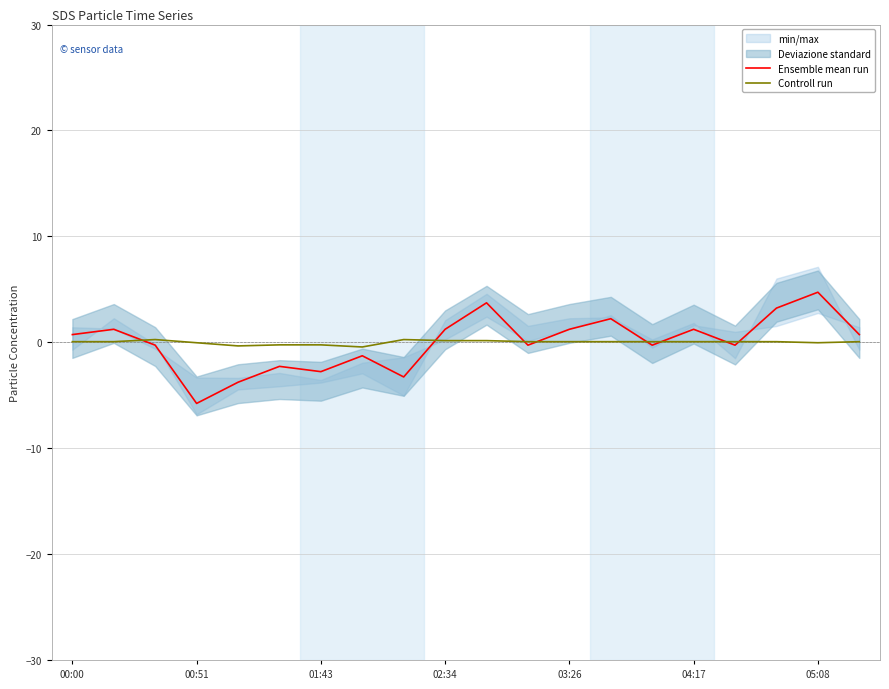

List the series in order of their peak value, highest first.

Ensemble mean run, Controll run